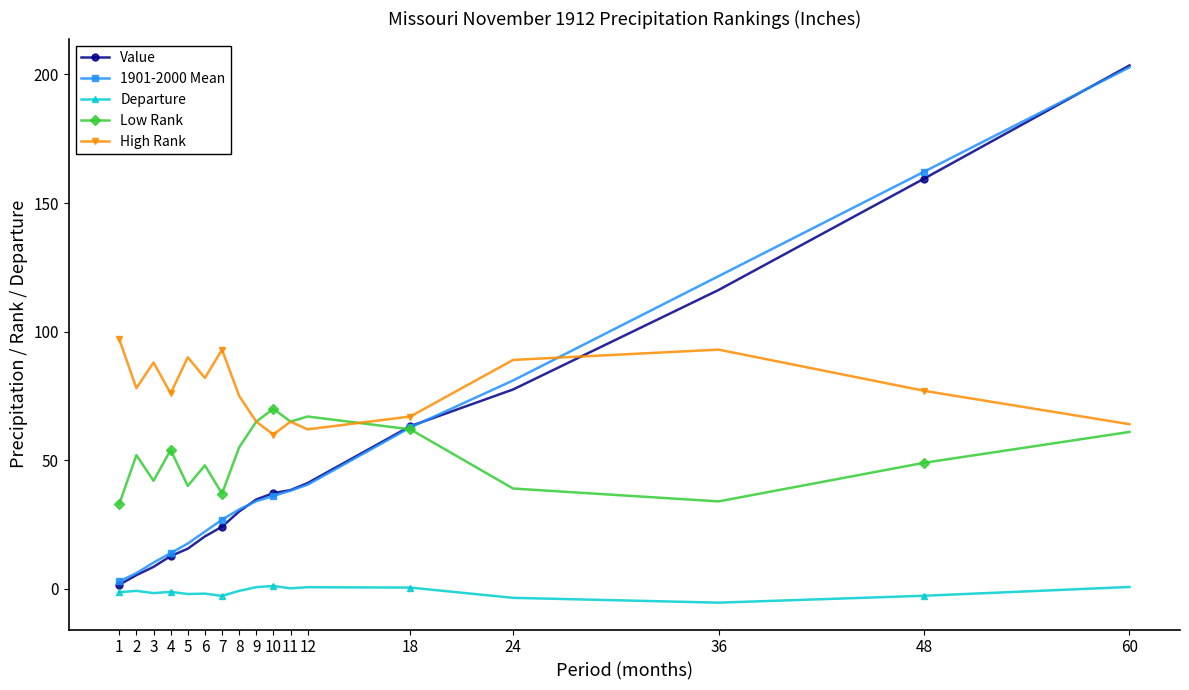

Which series has the largest range (max minus min)?

Value